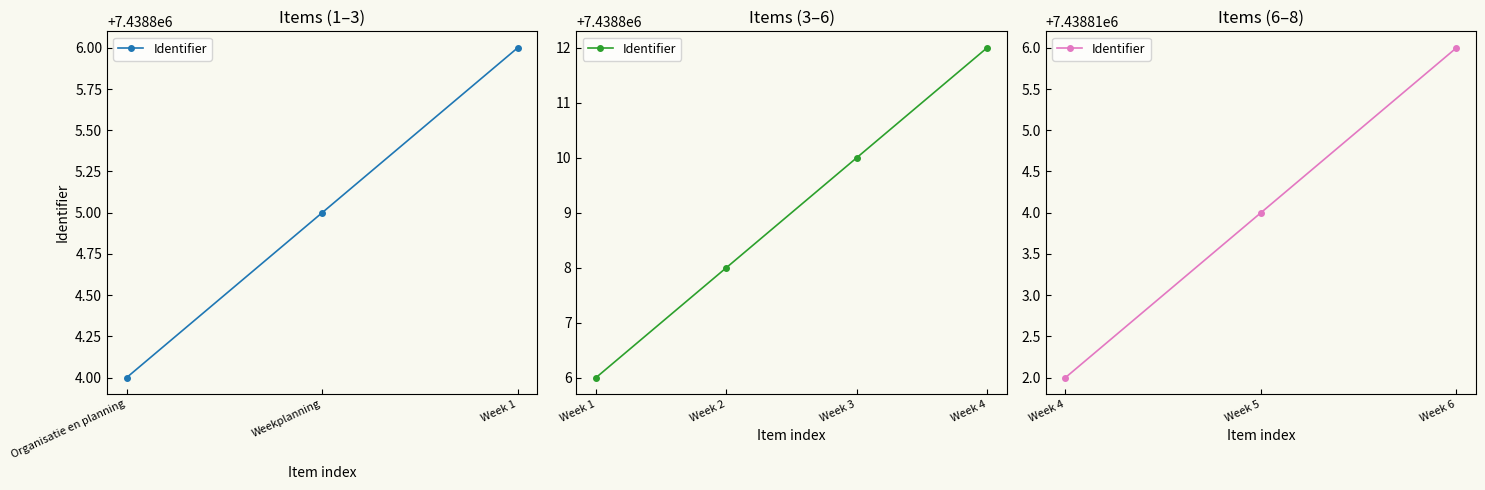

What is the sum of all values?

59510475